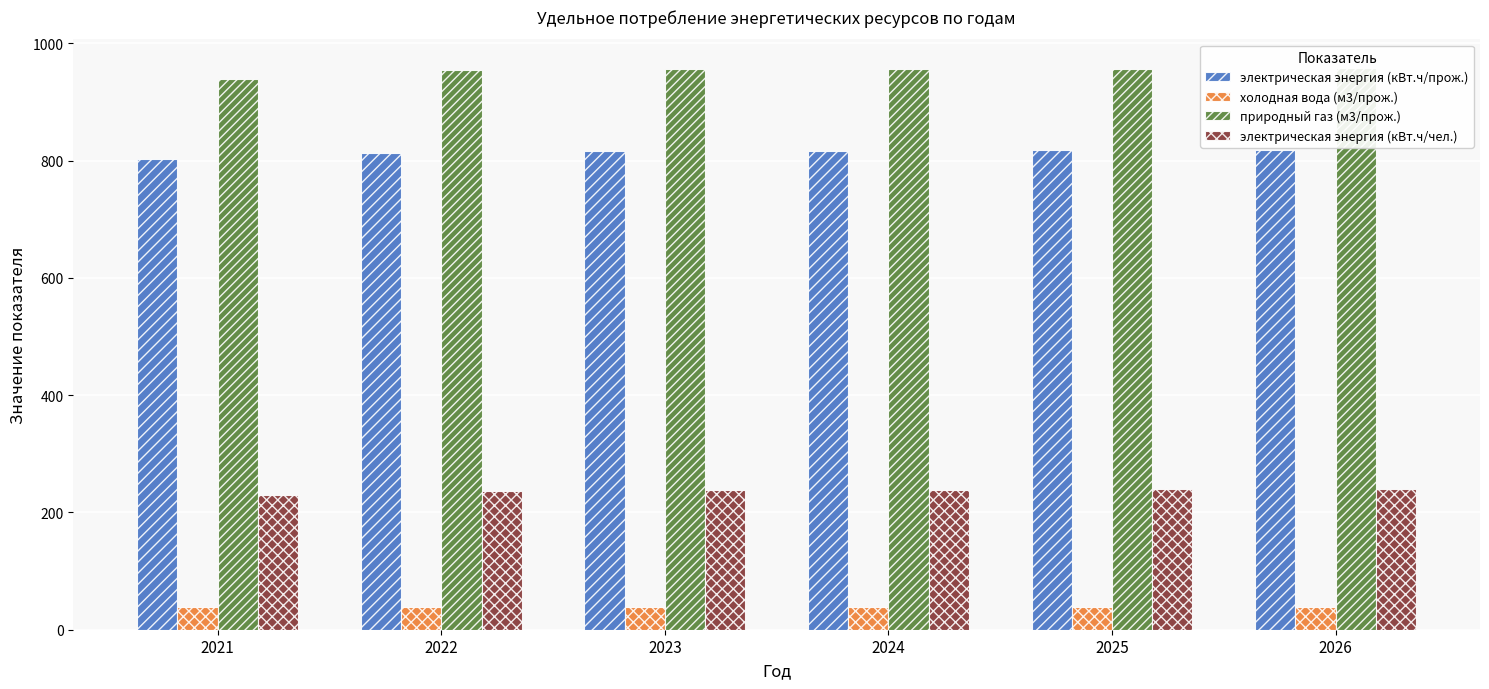

What is the value of the электрическая энергия (кВт.ч/прож.) bar at the 3rd from the left?

817.2